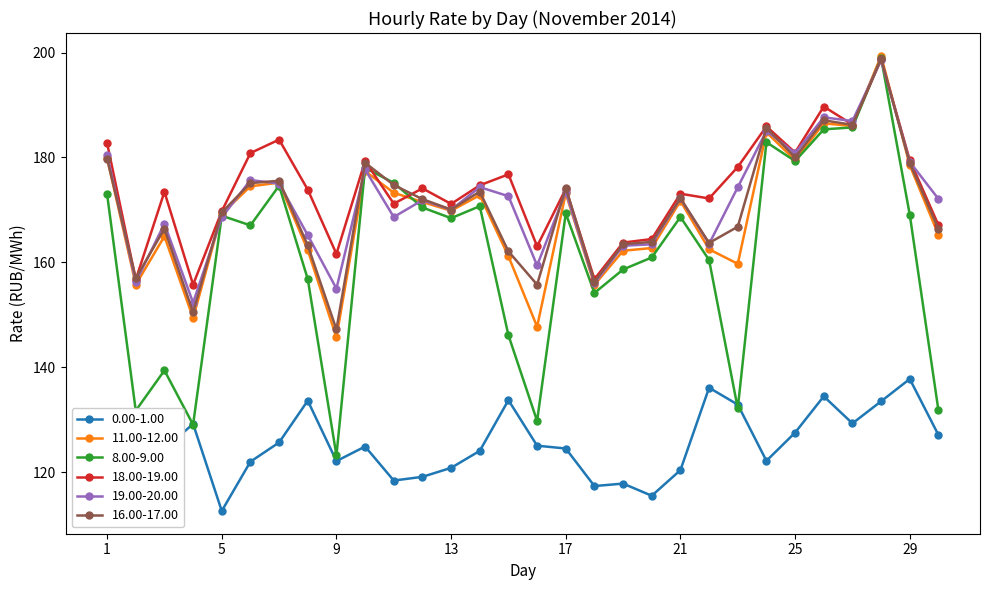

What is the value of the 19.00-20.00 point at the 16th from the left?

159.4